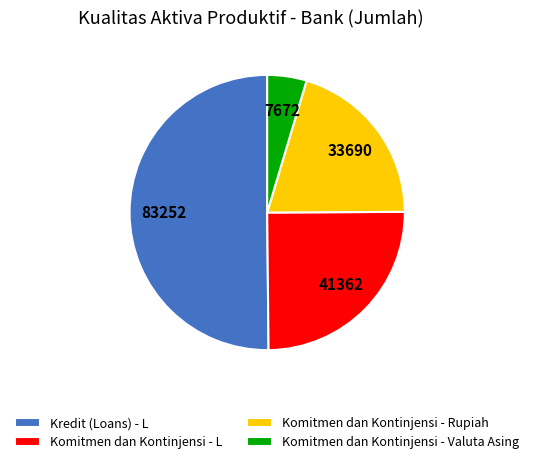

Approximately how many times larger is the value at Komitmen dan Kontinjensi - L compared to Komitmen dan Kontinjensi - Valuta Asing?

5.4